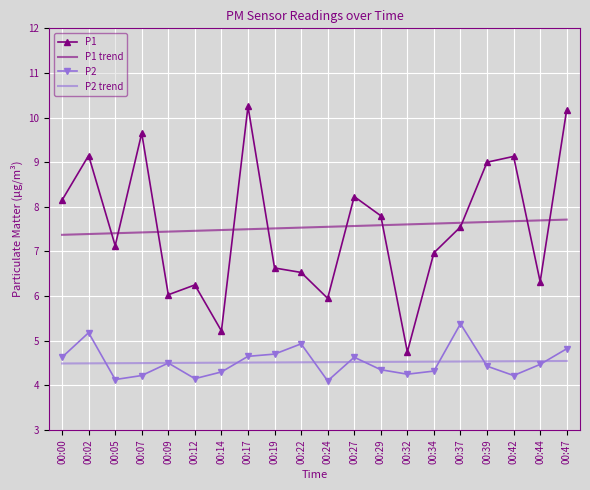

True or false: P1 trend has a value of 7.5 at 00:14.

True